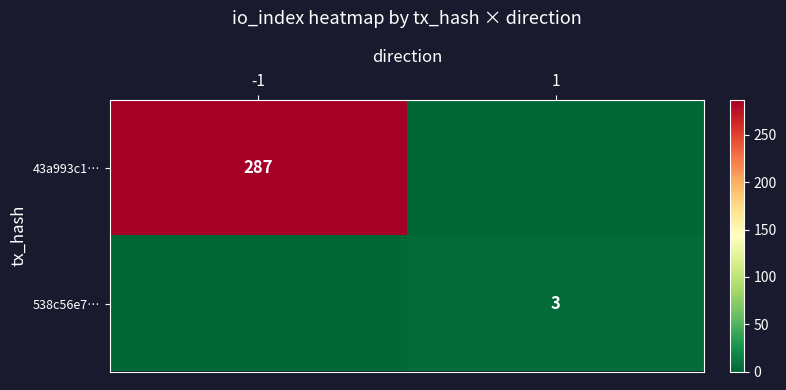

The value of 43a993c1… at -1 is 401. True or false?

False